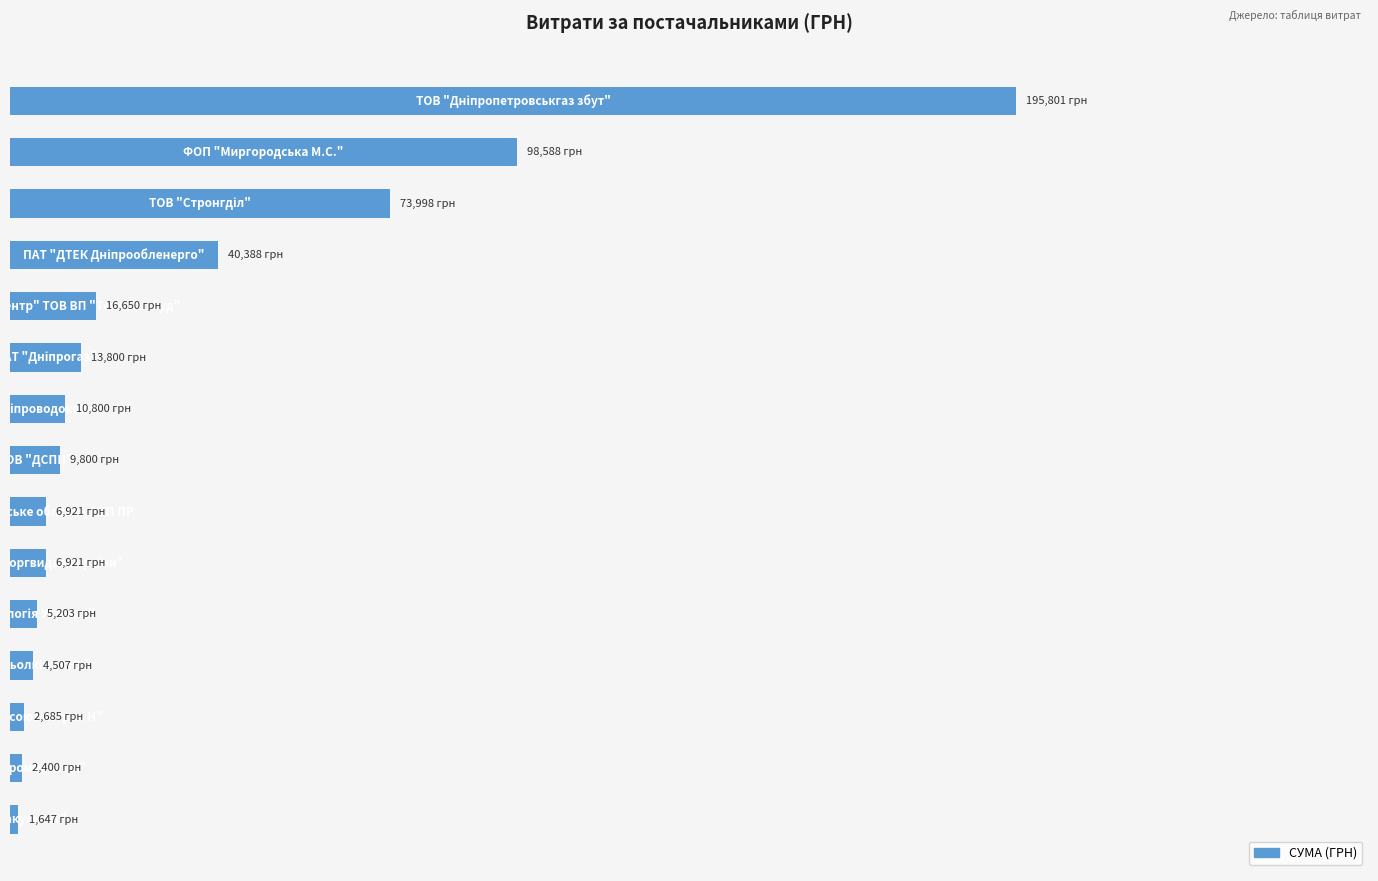

Are the bars horizontal?

Yes